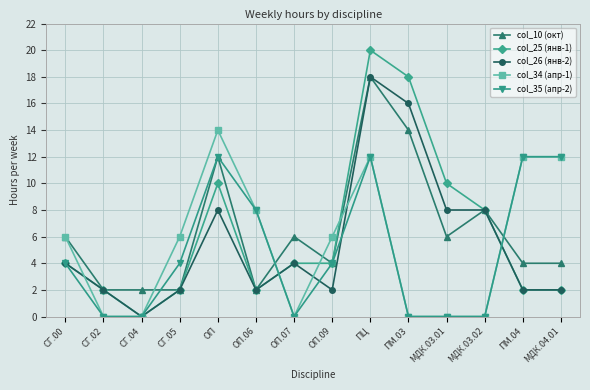

Which series changed the most between СГ.02 and ПМ.03?

col_25 (янв-1)